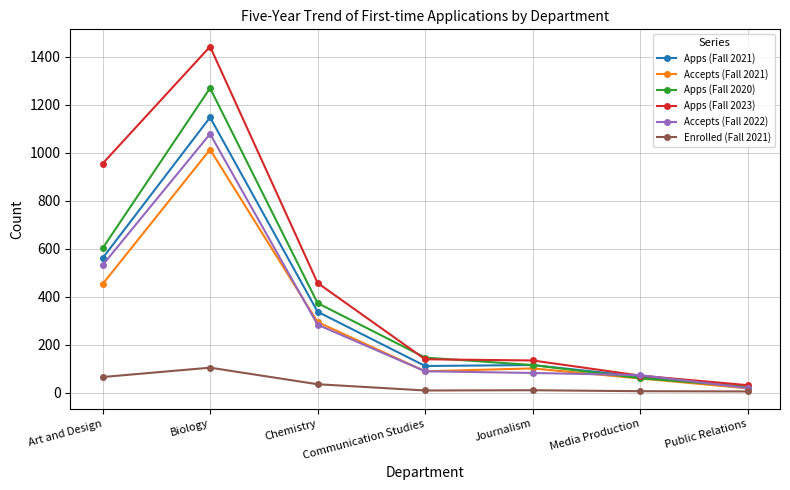

The value of Apps (Fall 2023) at Chemistry is 738. True or false?

False